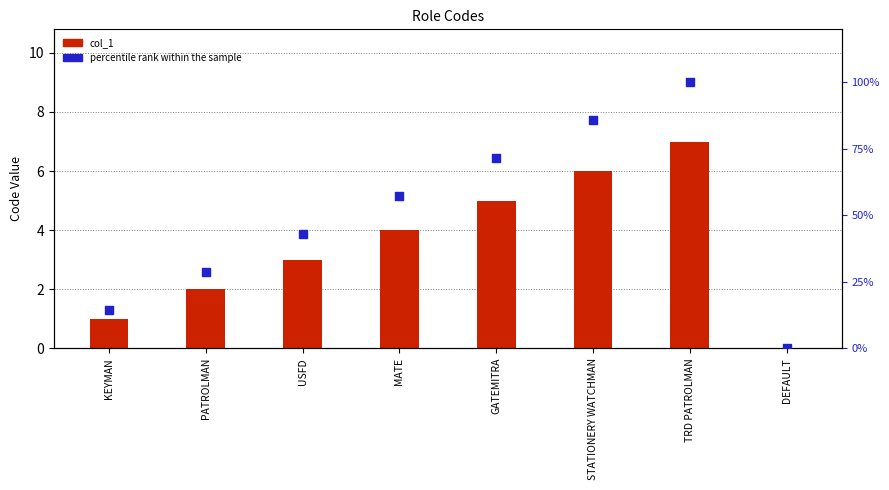

What are all the series names shown in the legend?

col_1, percentile rank within the sample